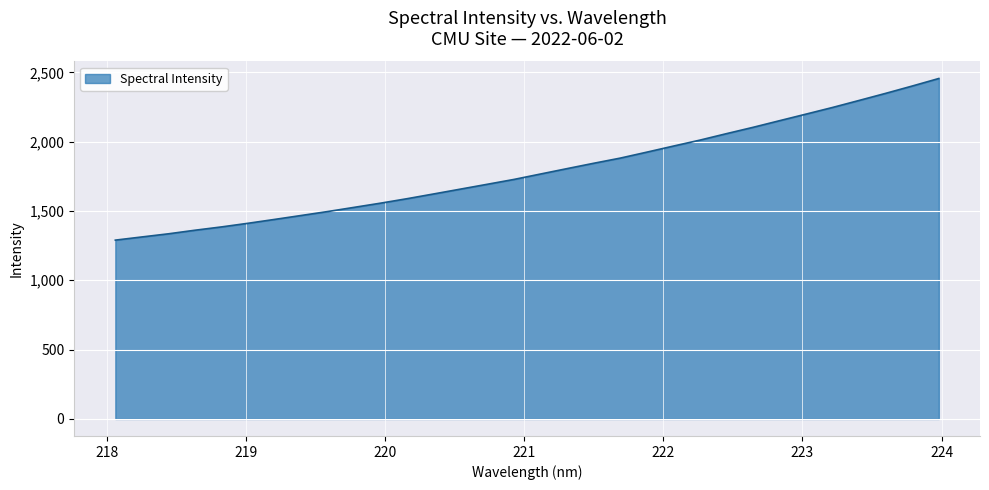

What is the greatest value displayed?

2455.4